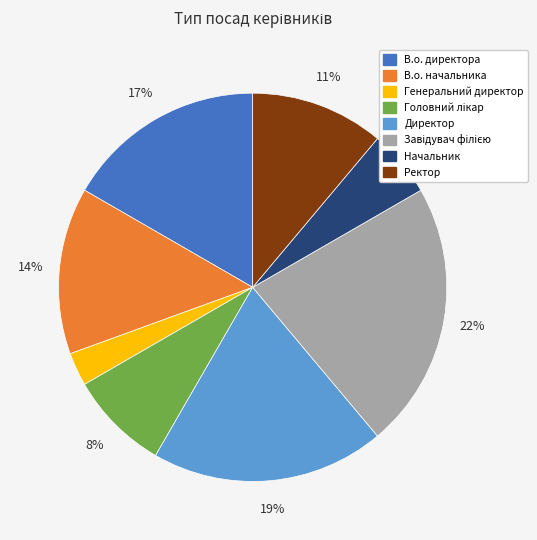

Which slice is the smallest?

Генеральний директор